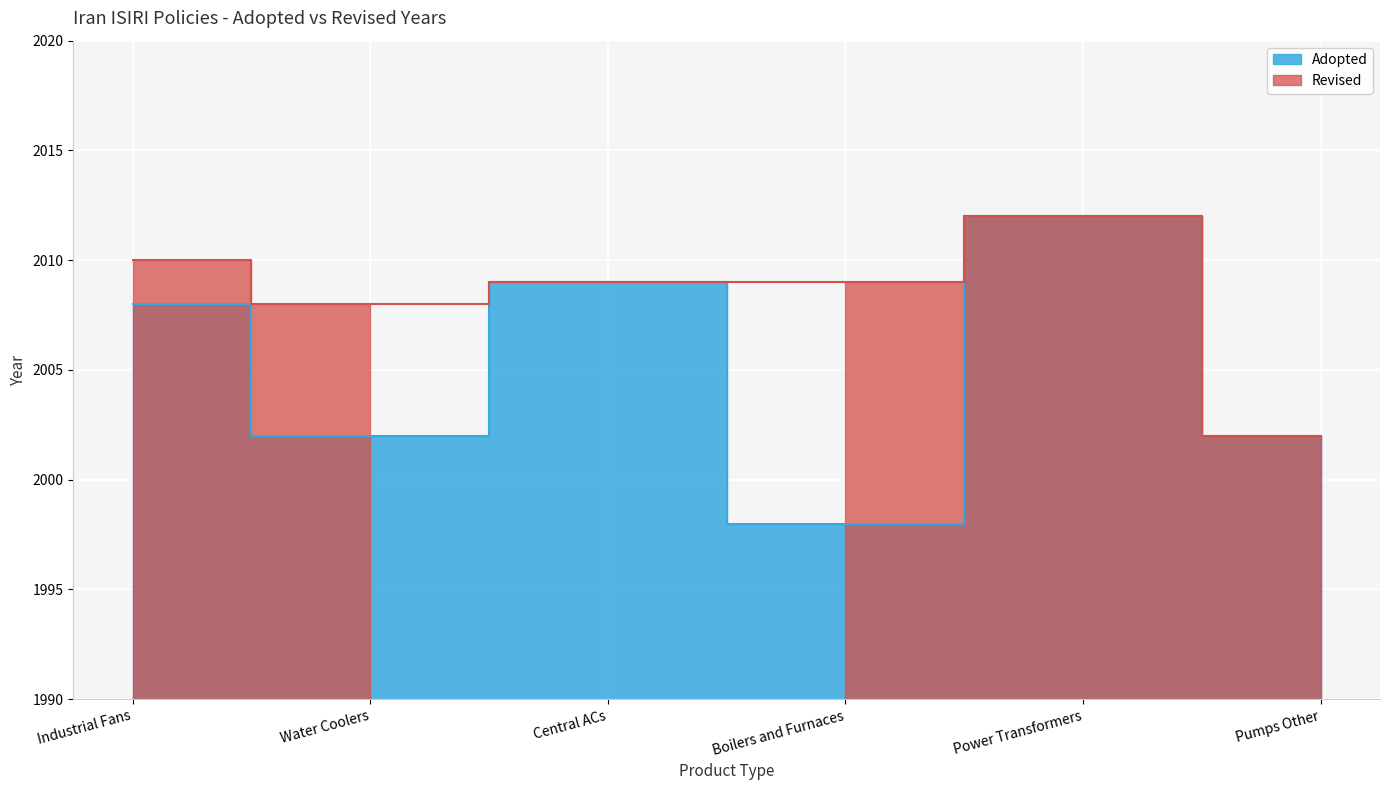

Reading left to right, list all the values displayed in this chart.

2008	2002	2009	1998	2012	2002